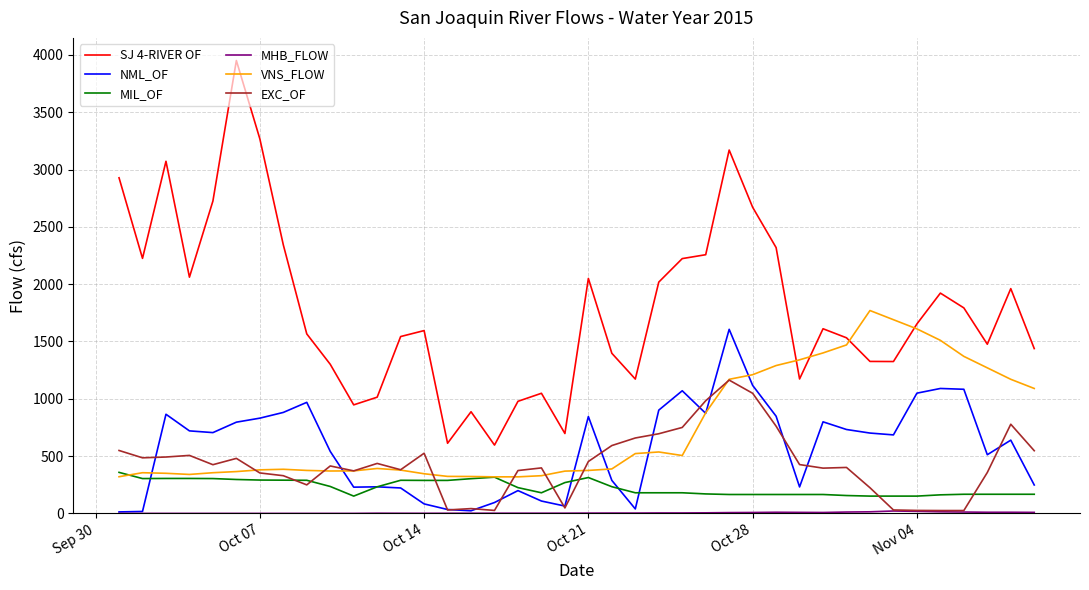

True or false: SJ 4-RIVER OF and NML_OF cross at least once.

False